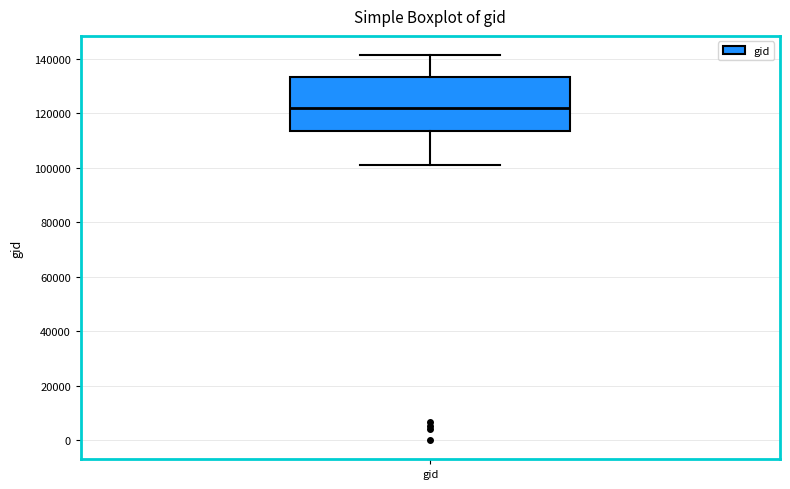

Transcribe this box plot: give where the median line is, the range the box spans, and where the two whiskers end, as read against the y-axis. The values are not printed on the chart, so give them approximately, as read against the axis.

median 122000, box 114000 to 134000, whiskers 102000 to 142000